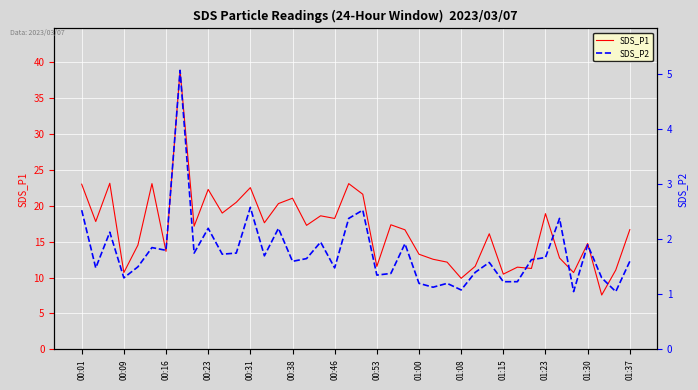

At which label does SDS_P1 first exceed 17?

00:01